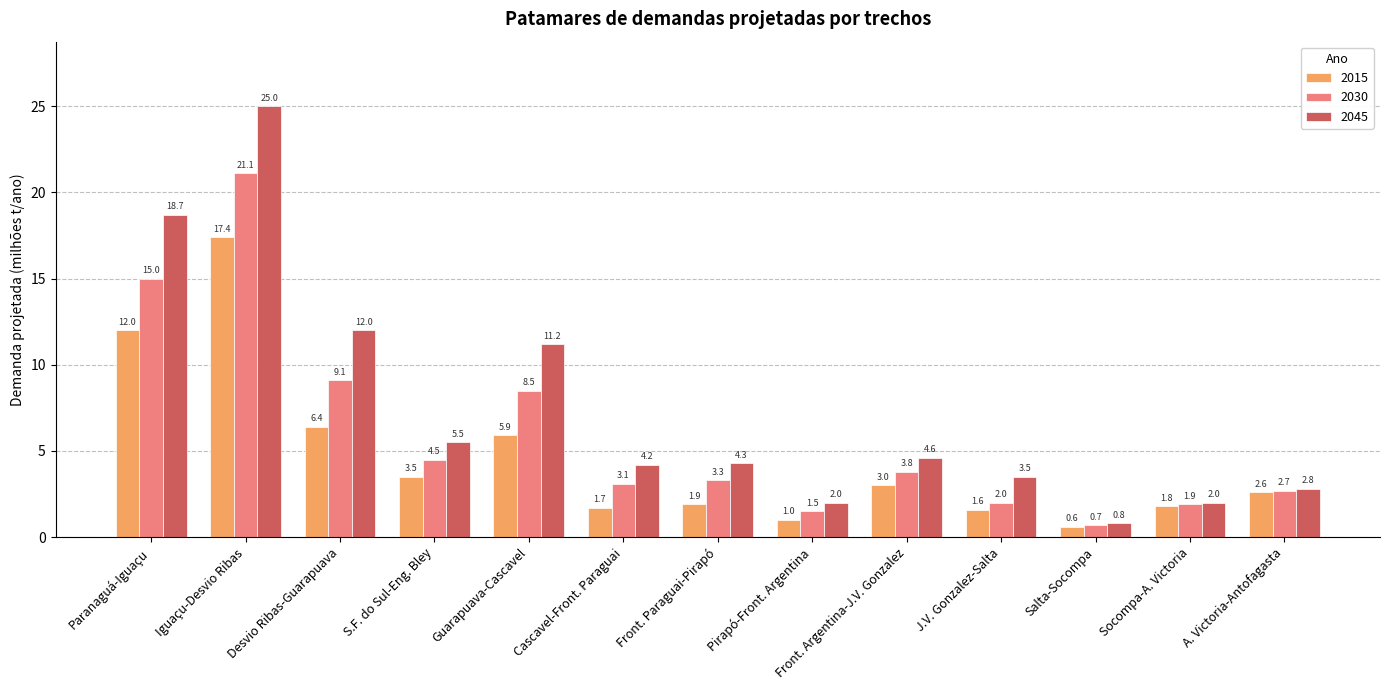

Does the chart contain any negative values?

No